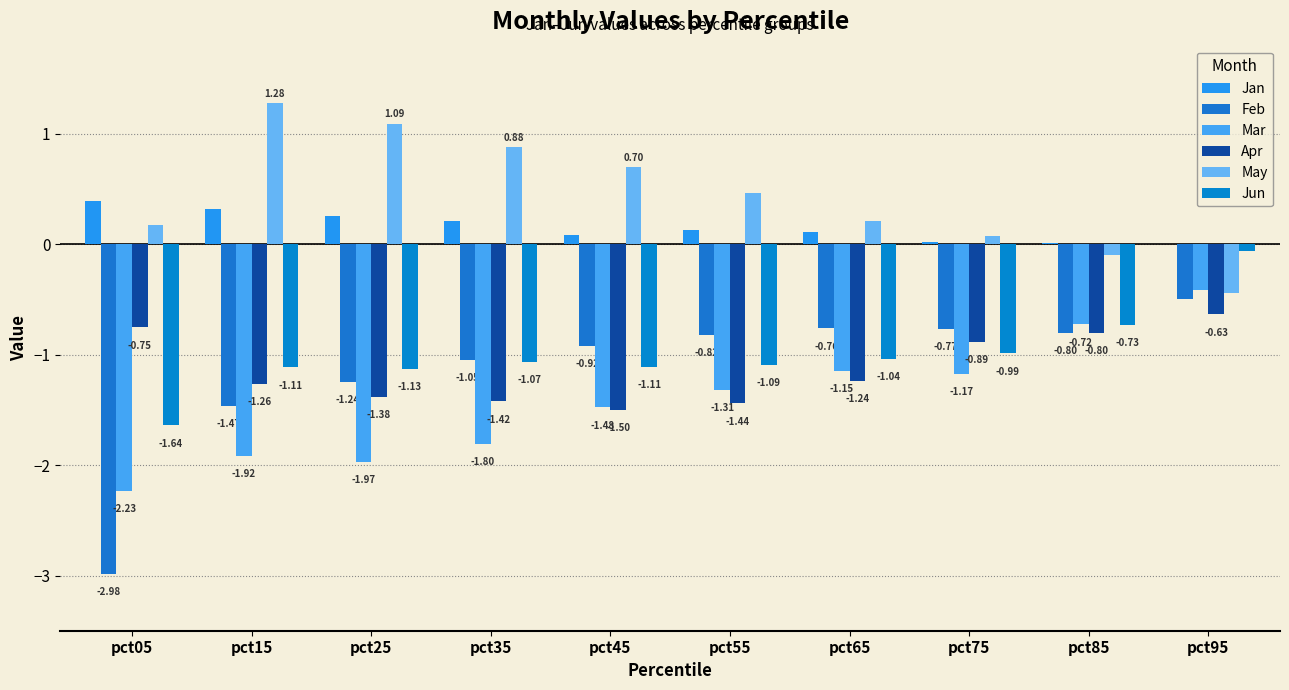

Reading left to right, list all the values displayed in this chart.

Jan: 0.4	0.3	0.3	0.2	0.1	0.1	0.1	0.0	0.0	0.0
Feb: -3.0	-1.5	-1.2	-1.0	-0.9	-0.8	-0.8	-0.8	-0.8	-0.5
Mar: -2.2	-1.9	-2.0	-1.8	-1.5	-1.3	-1.1	-1.2	-0.7	-0.4
Apr: -0.8	-1.3	-1.4	-1.4	-1.5	-1.4	-1.2	-0.9	-0.8	-0.6
May: 0.2	1.3	1.1	0.9	0.7	0.5	0.2	0.1	-0.1	-0.4
Jun: -1.6	-1.1	-1.1	-1.1	-1.1	-1.1	-1.0	-1.0	-0.7	-0.1